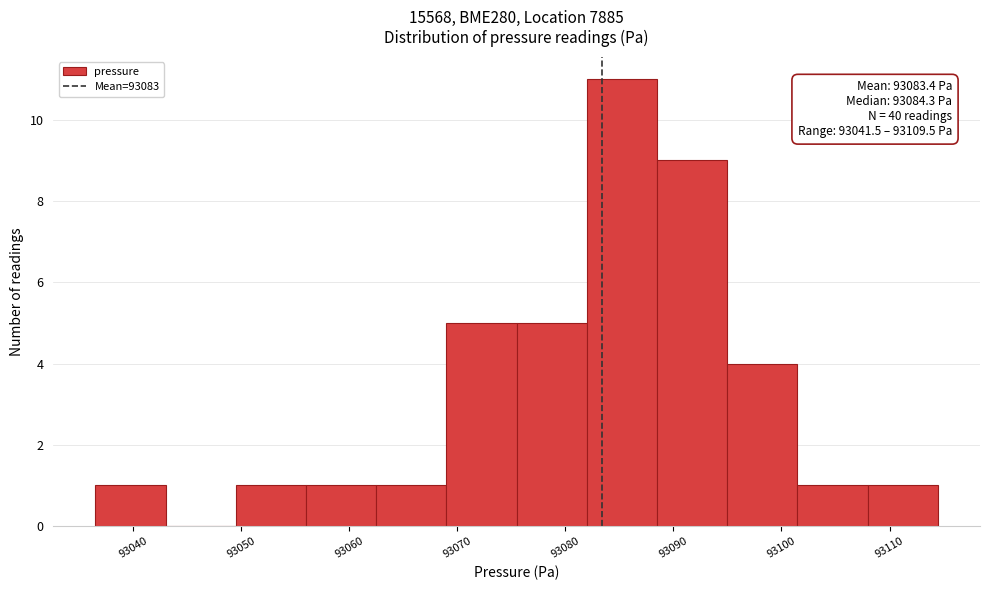

Which range on the x-axis has the tallest bar?

93082 to 93088